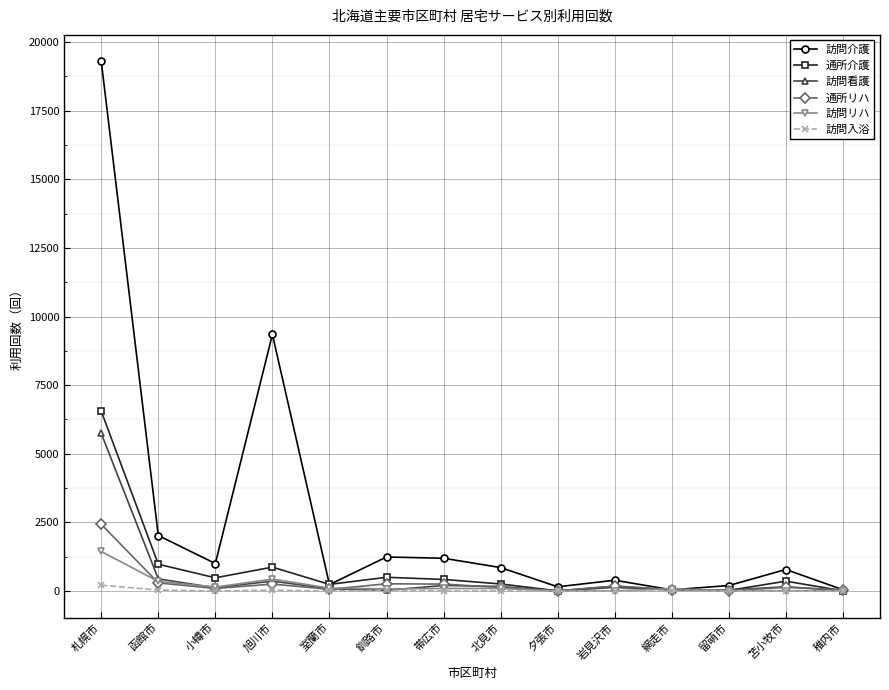

How many lines are shown in the chart?

6